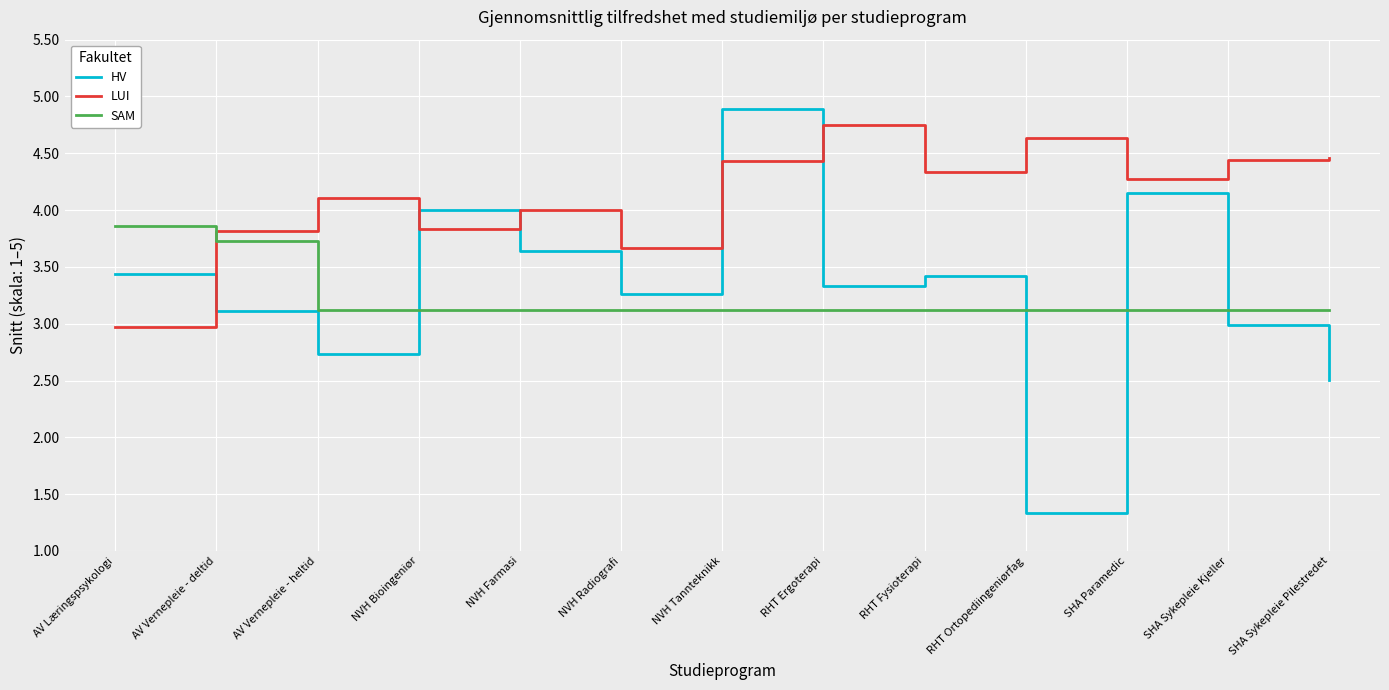

Where is the first local minimum for HV?

AV Vernepleie - heltid